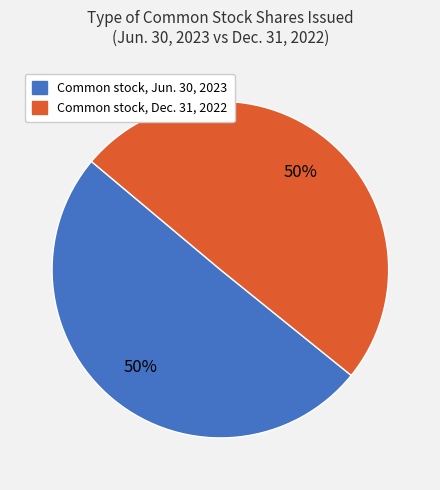

To the nearest percent, what is the average slice percentage?

50%